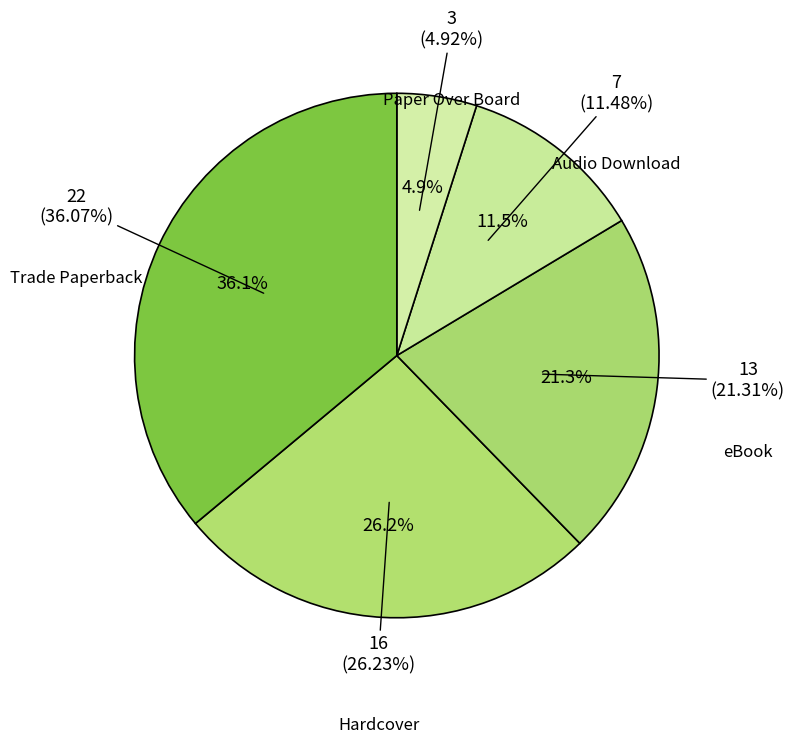

The Trade Paperback slice represents 44% of the pie. True or false?

False